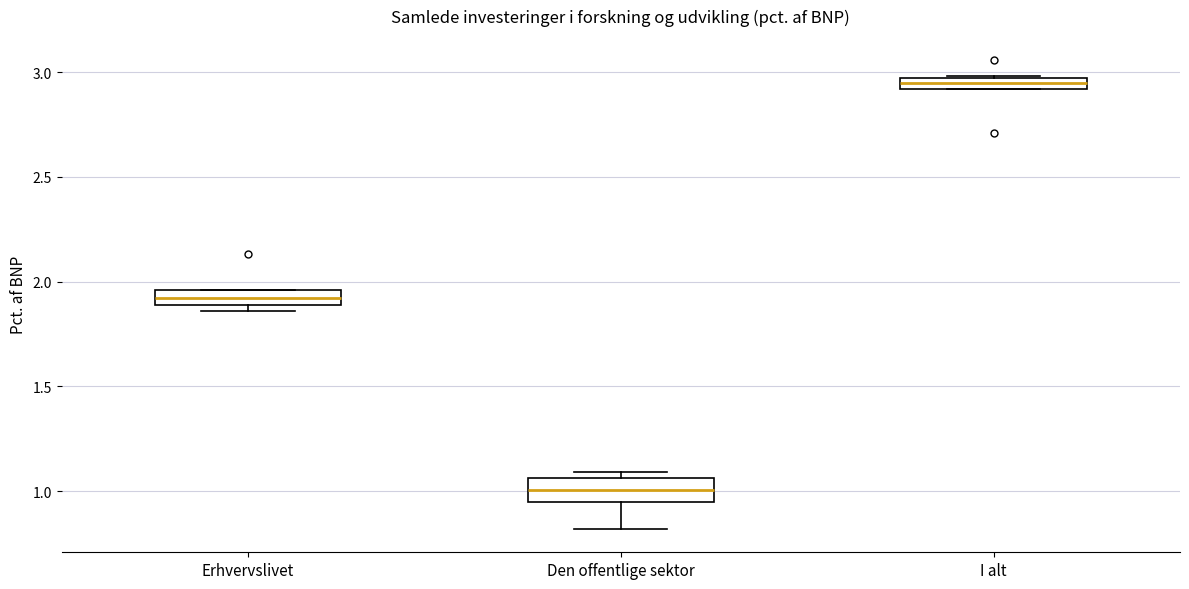

Where is the lower edge of the box for Erhvervslivet on the y-axis? The values are not printed on the chart, so give them approximately, as read against the axis.

1.90